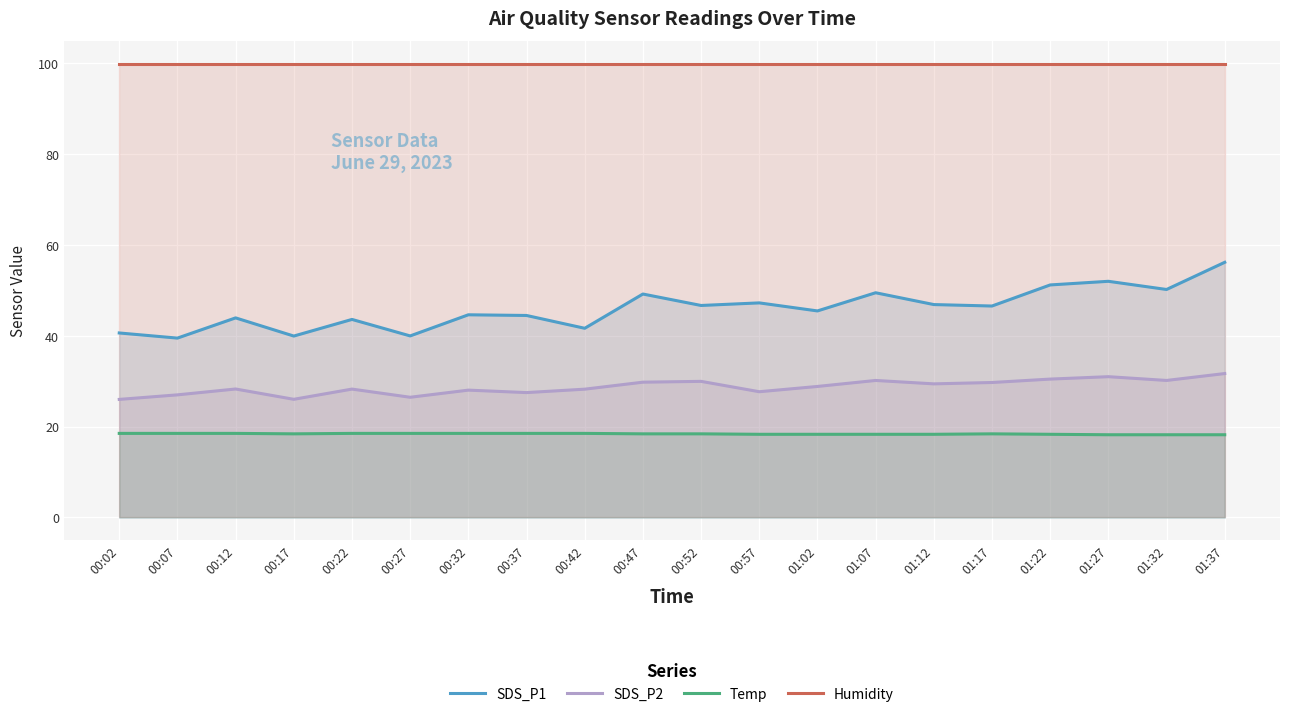

True or false: SDS_P1 and Temp cross at least once.

False